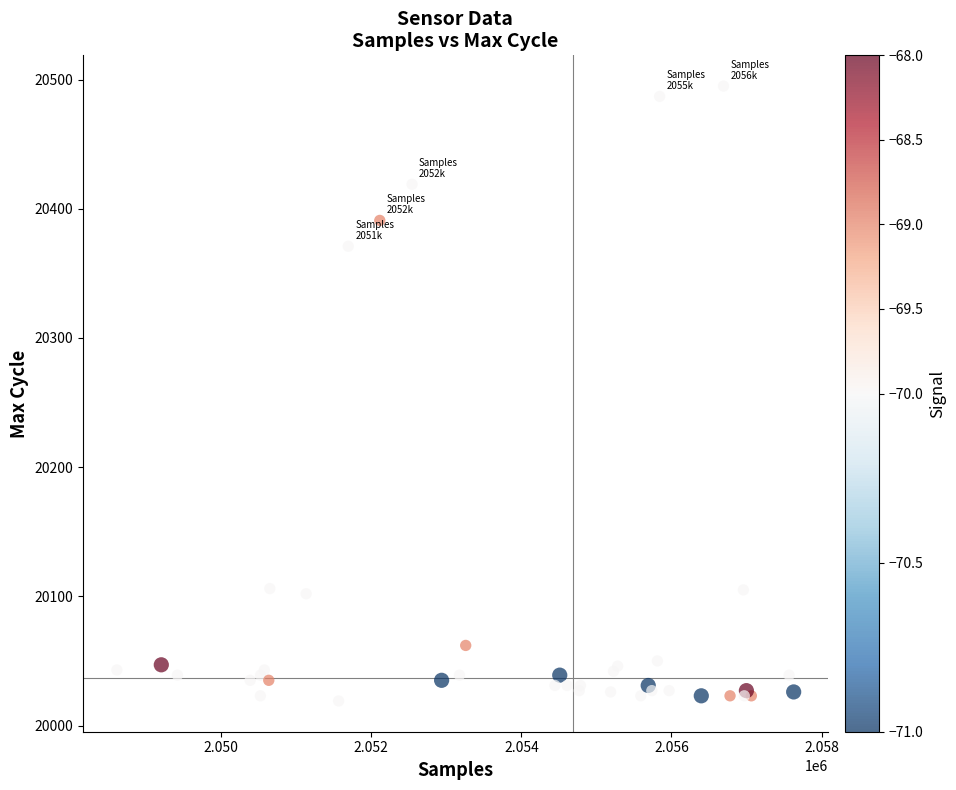

What Y value in the scatter plot is closest to 20257?

20371